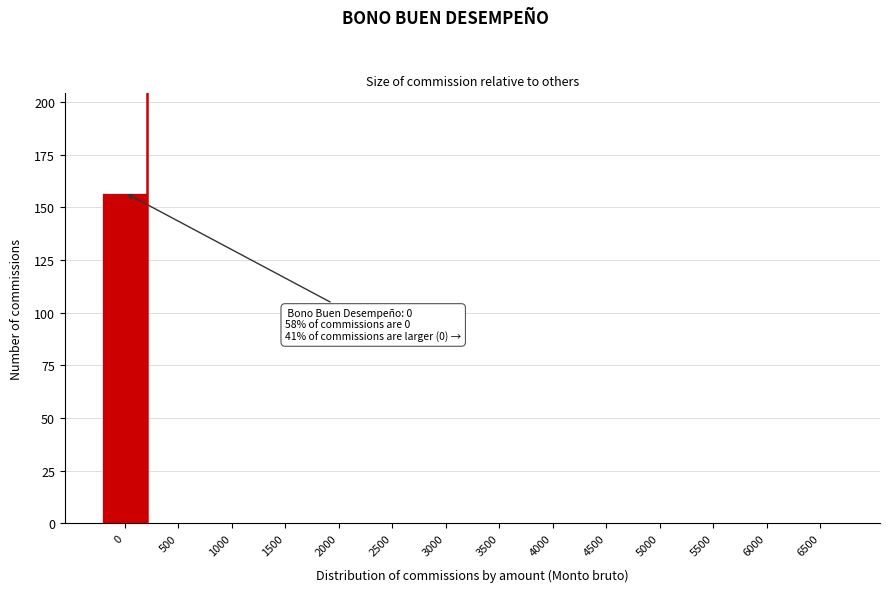

Reading left to right, list all the values displayed in this chart.

0=157	500=0	1000=0	1500=0	2000=0	2500=0	3000=0	3500=0	4000=0	4500=0	5000=0	5500=0	6000=0	6500=0